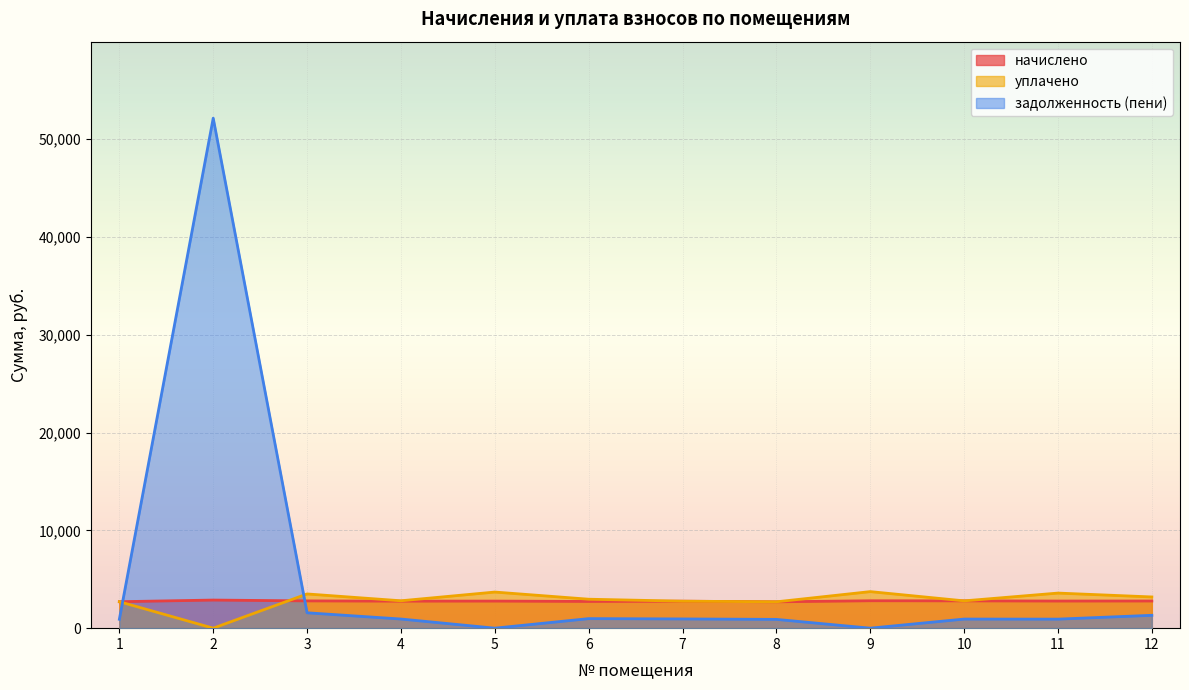

Between 2 and 11, which series saw the biggest shift?

задолженность (пени)